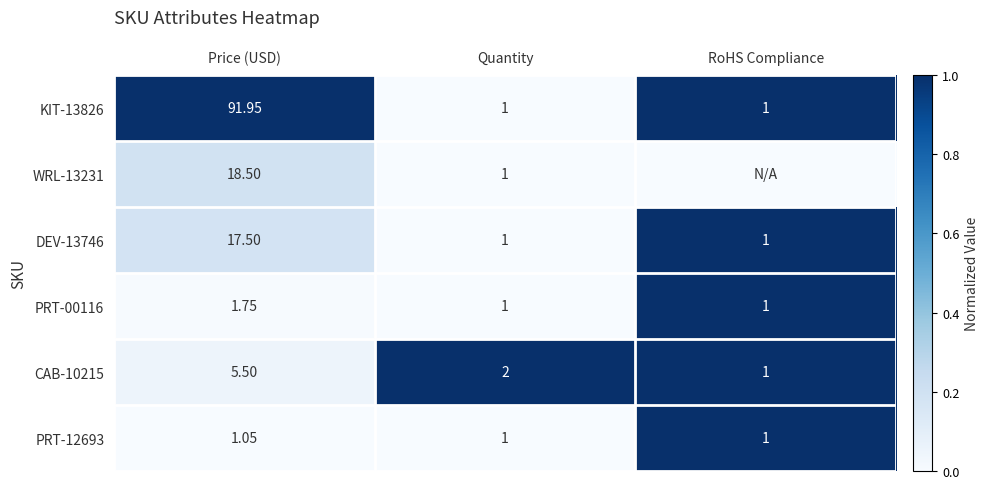

Is the value of DEV-13746 at RoHS Compliance greater than the value of KIT-13826 at Price (USD)?

No